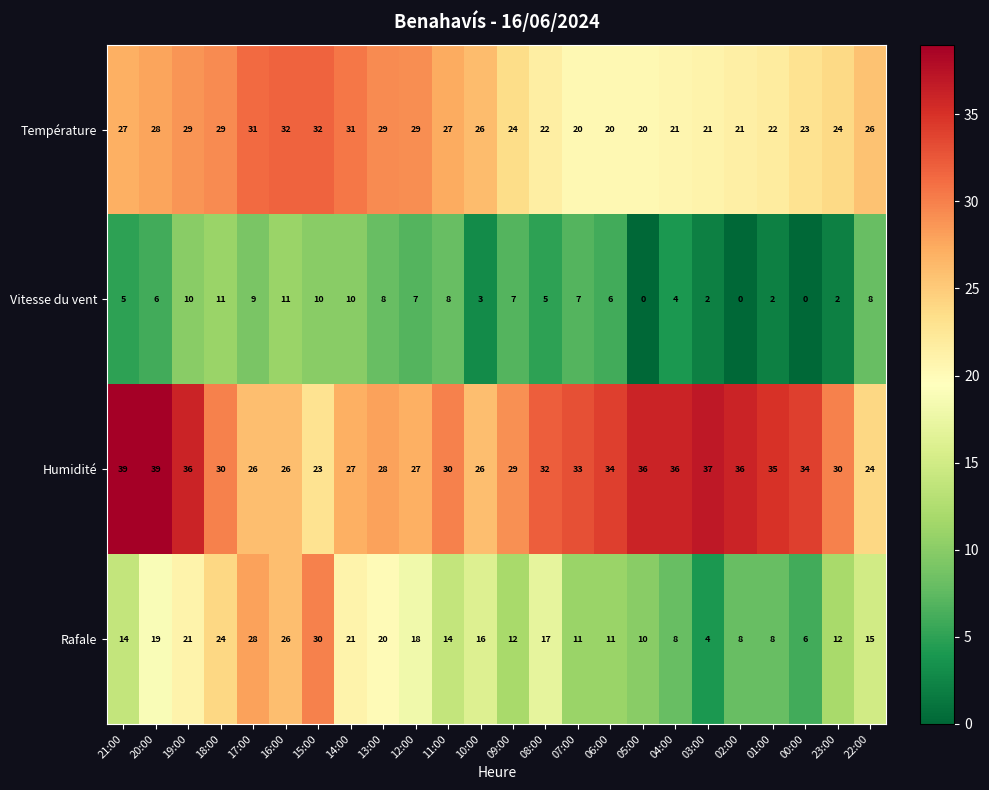

At which category is the sum across all series the highest?

19:00